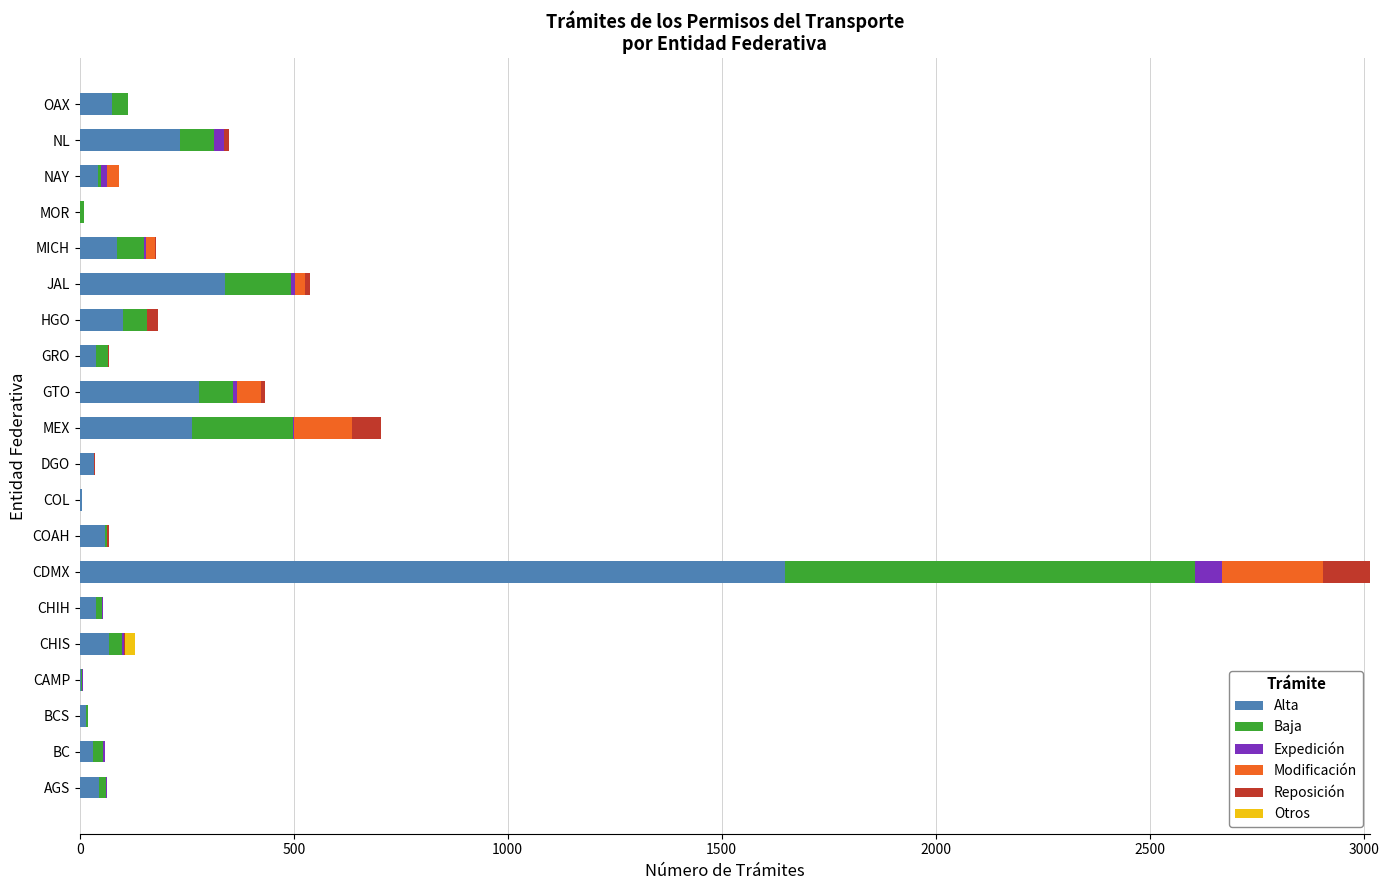

At which category is the sum across all series the highest?

CDMX